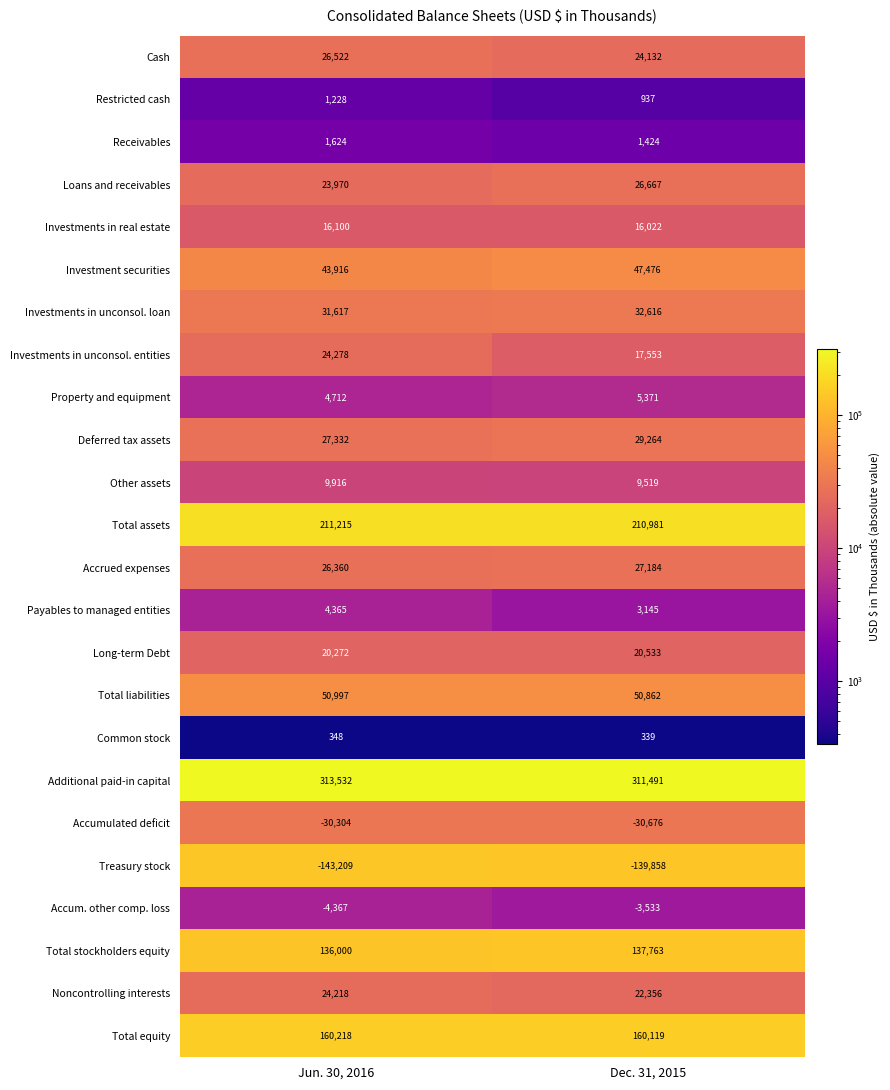

What is the sum of the Accrued expenses values at Dec. 31, 2015 and Jun. 30, 2016?

53544